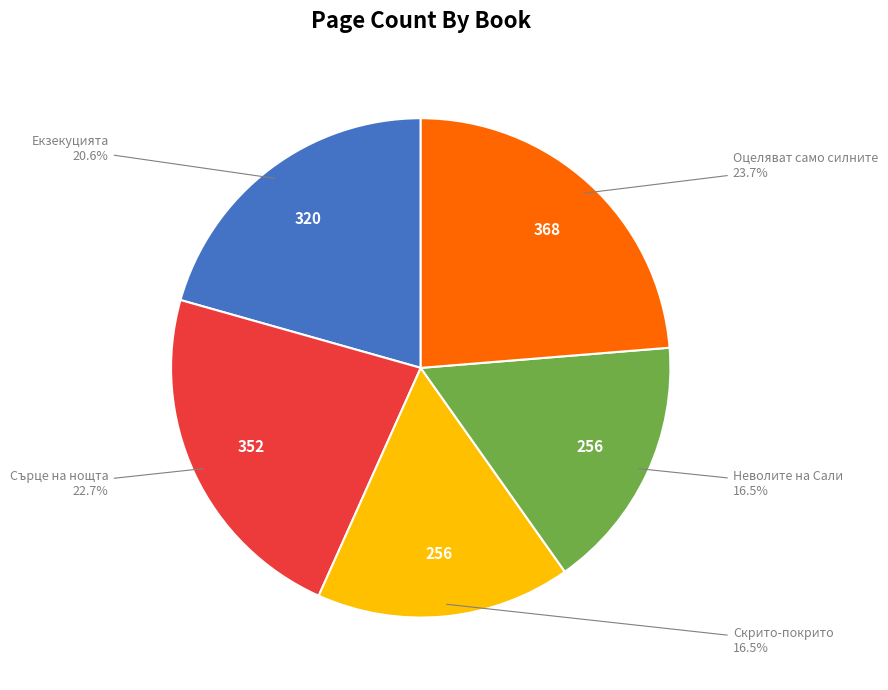

Is there a majority slice in this chart?

No